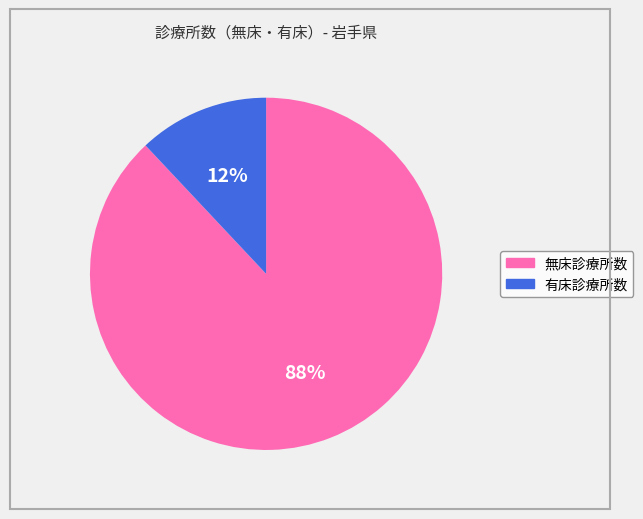

Is there any slice that represents more than half of the pie?

Yes